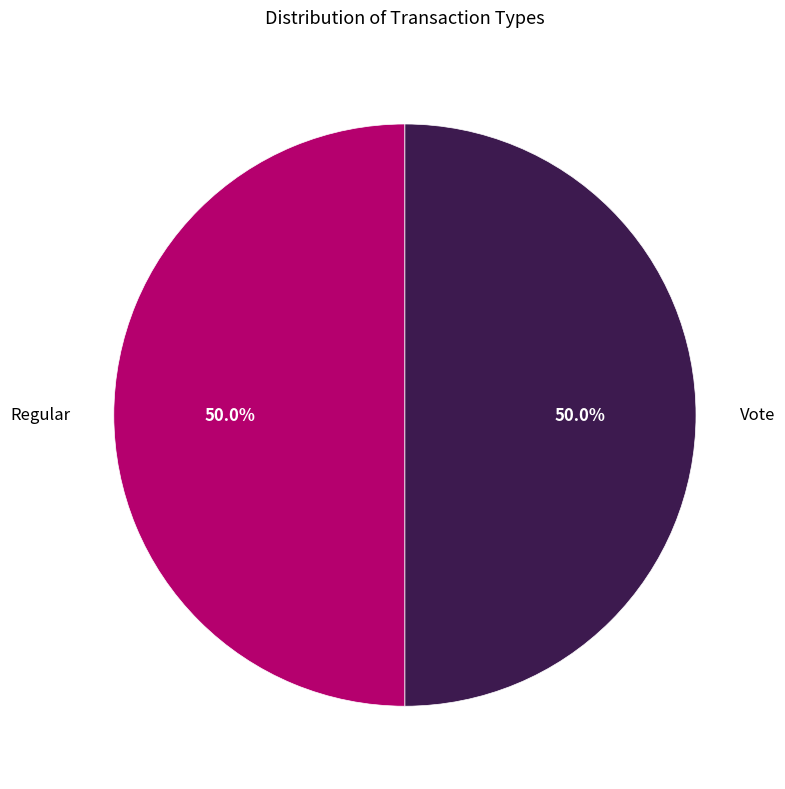

What percentage do Regular and Vote together represent?

100.0%